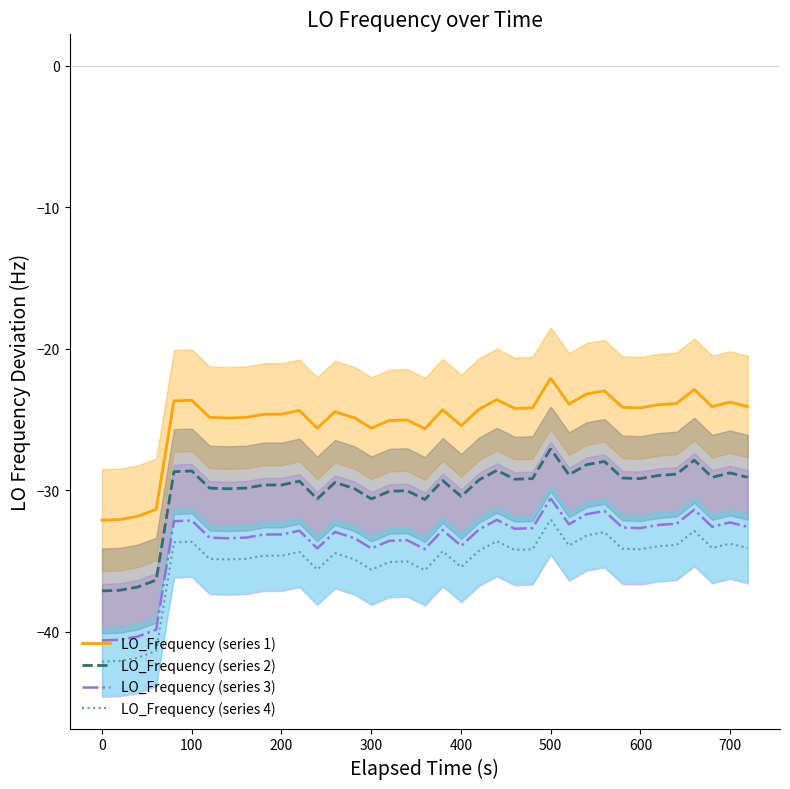

True or false: LO_Frequency (series 1) and LO_Frequency (series 2) intersect in this chart.

False